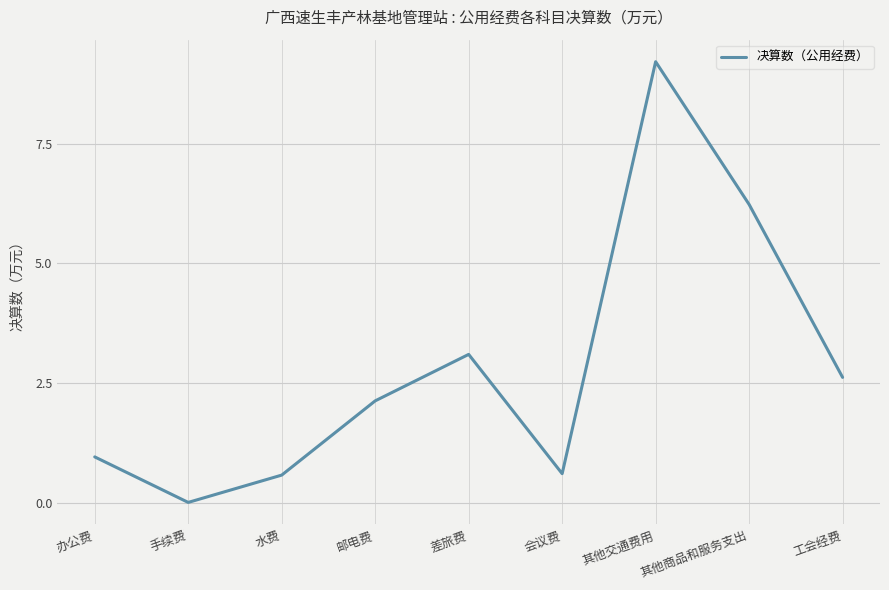

What is the change in value from 办公费 to 水费?

-0.4